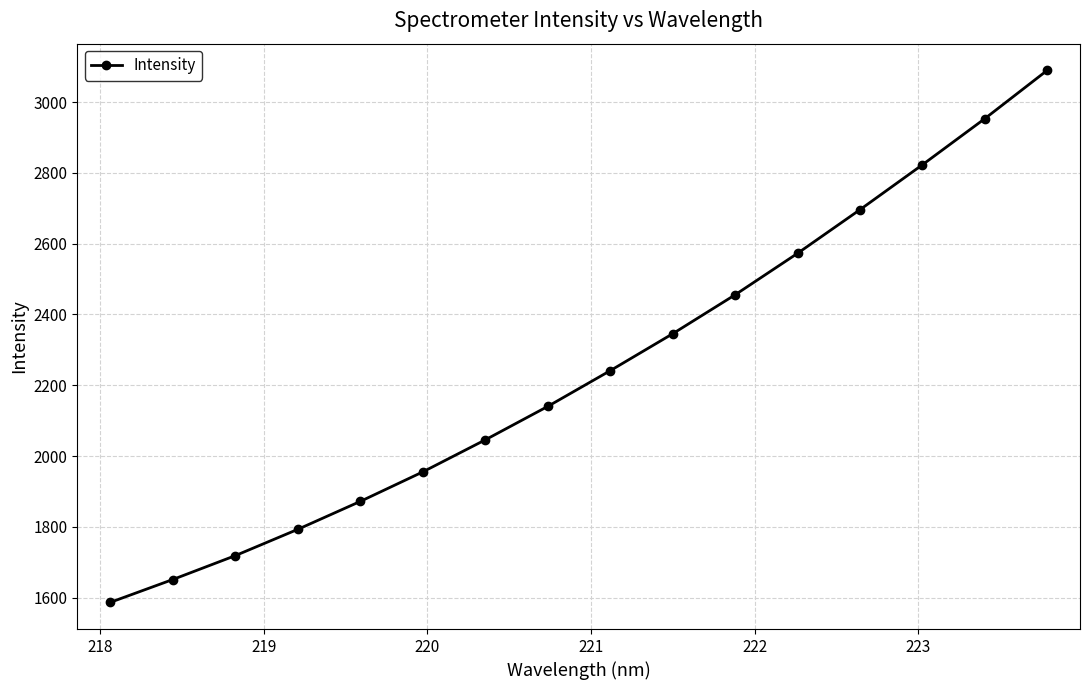

What is the greatest value displayed?

3089.9